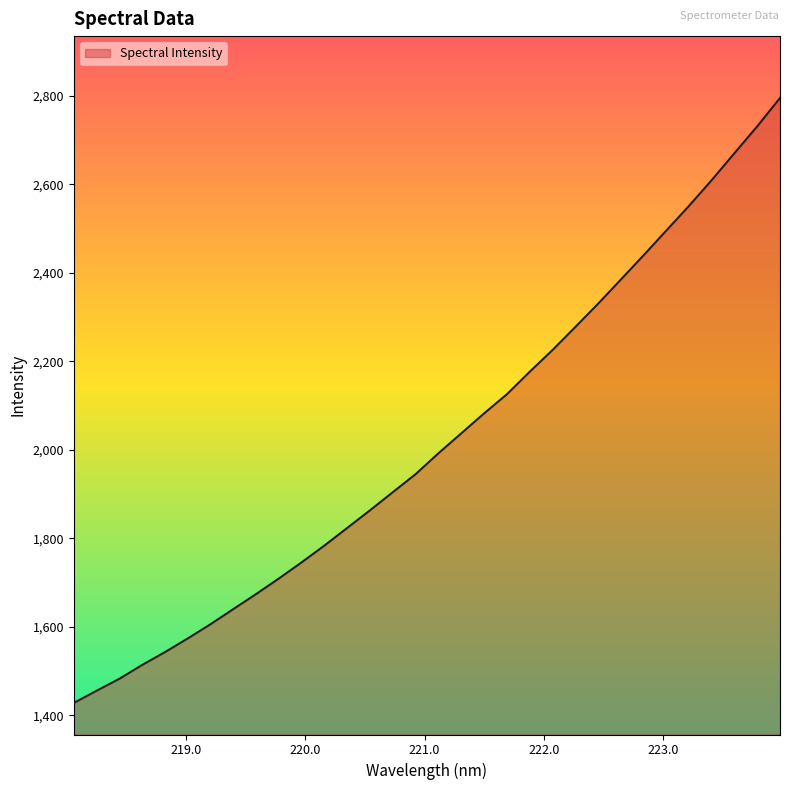

What is the smallest value displayed?

1428.1